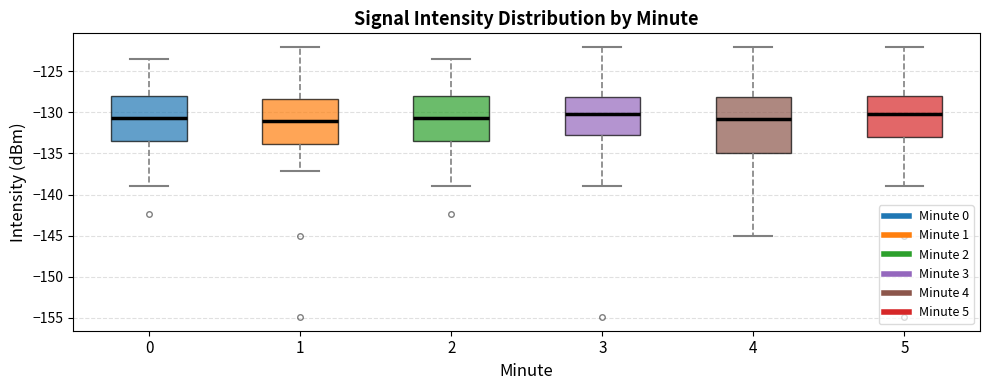

Where does the upper whisker of the box at x = 1 end on the y-axis? The values are not printed on the chart, so give them approximately, as read against the axis.

-122.0